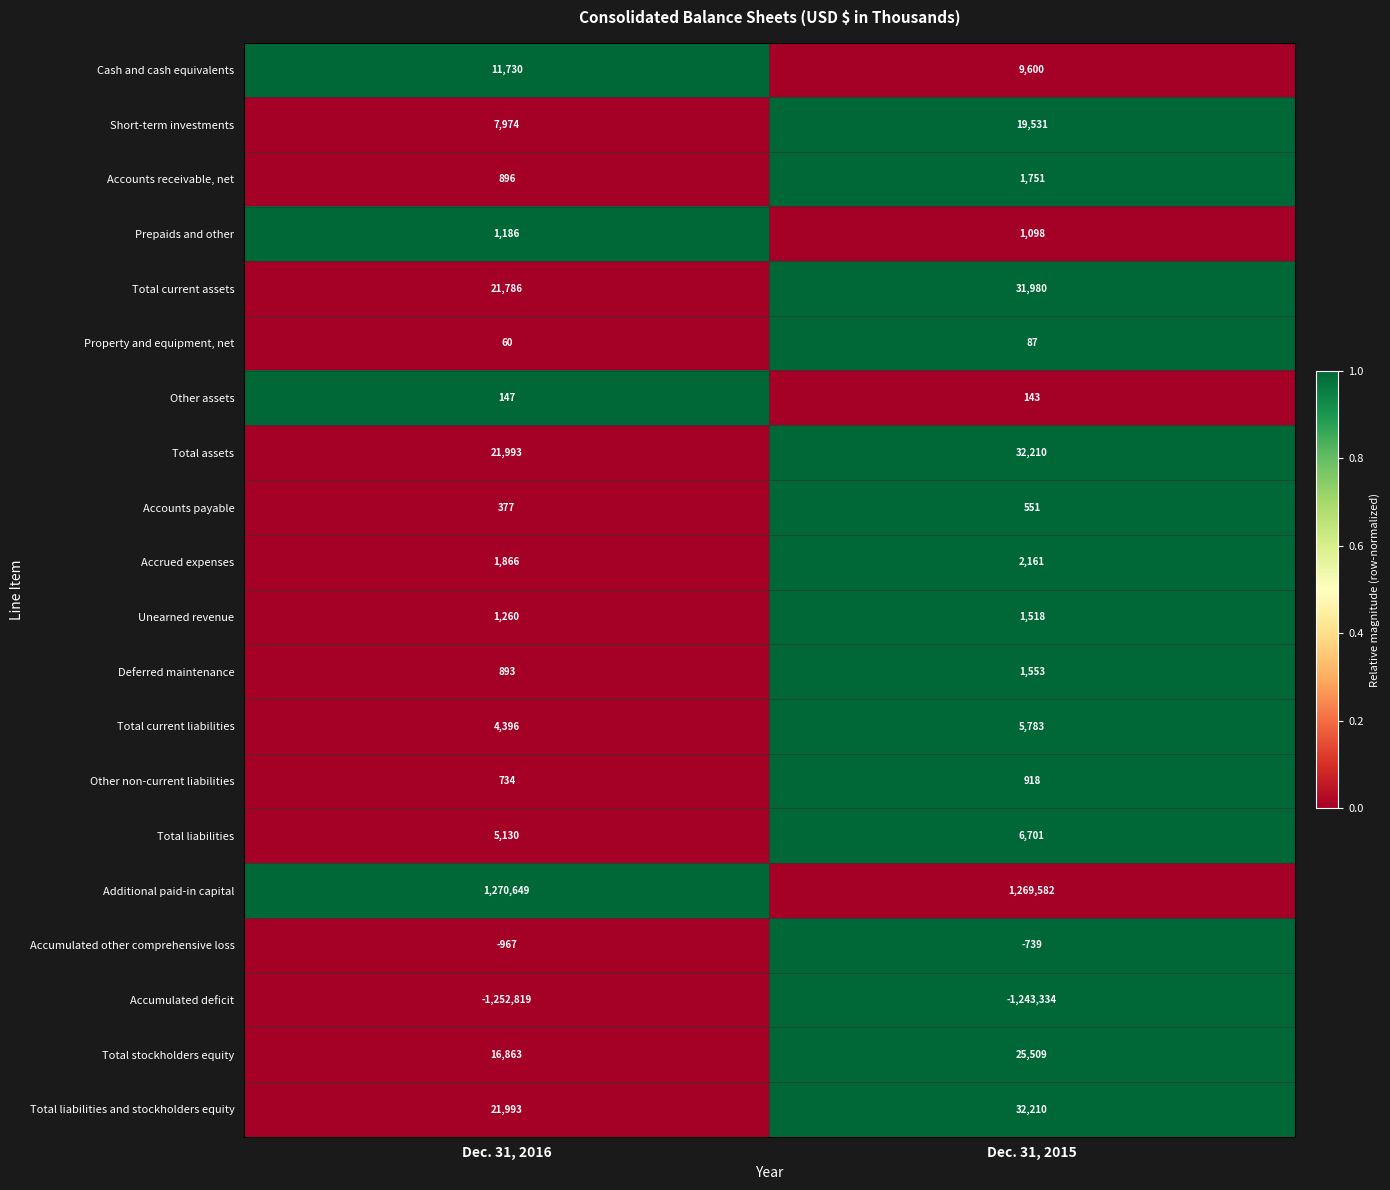

Which label corresponds to the smallest value in the chart?

Dec. 31, 2016